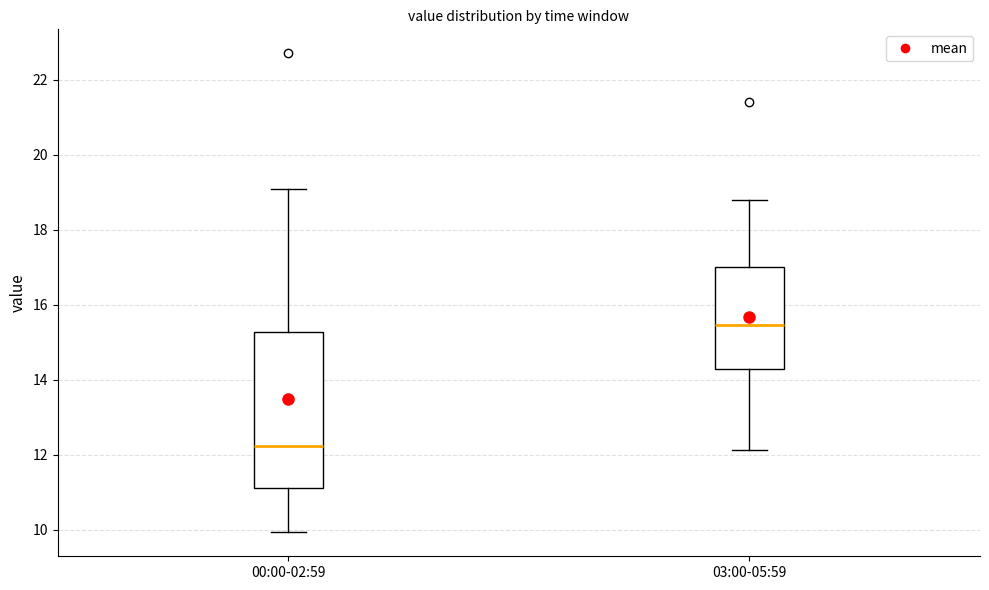

Comparing the boxes themselves (not the whiskers), which one is the tallest?

00:00-02:59